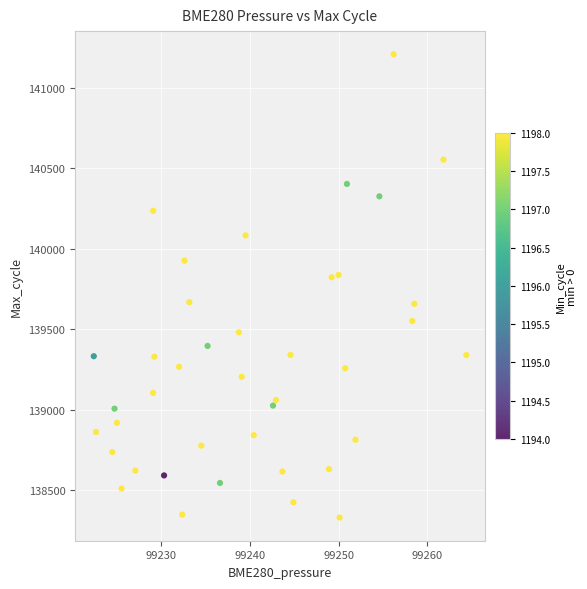

What is the range of Y values (max minus min)?

2880